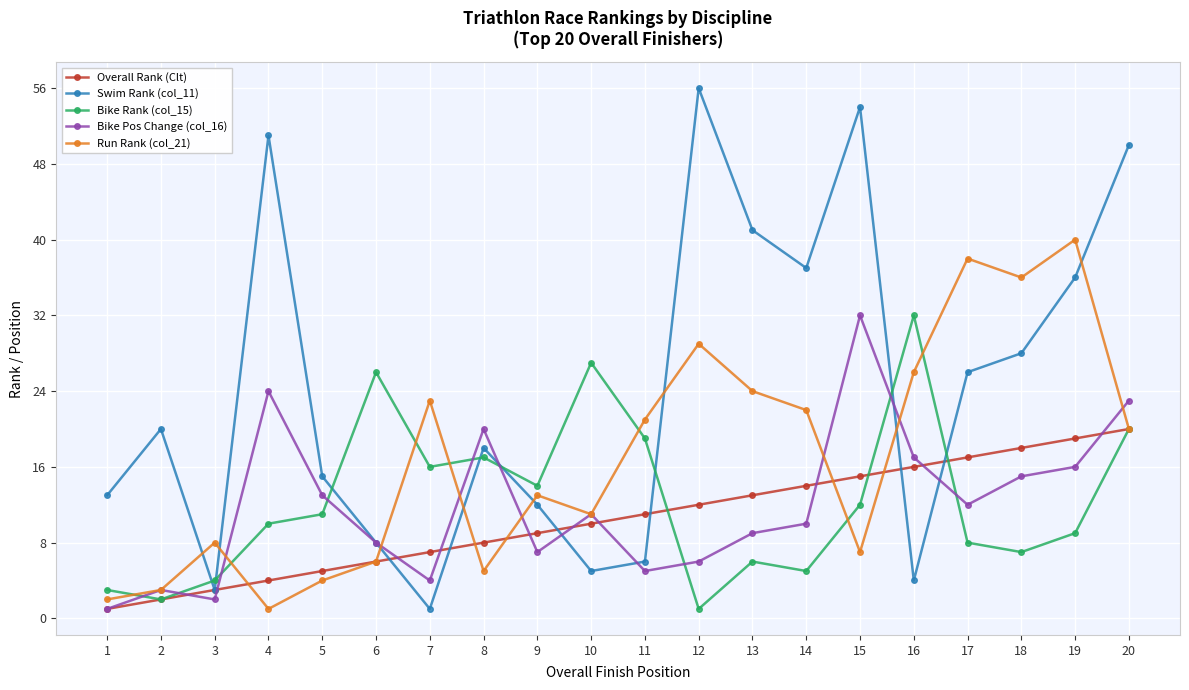

How many interior local peaks does the Swim Rank (col_11) series have?

5